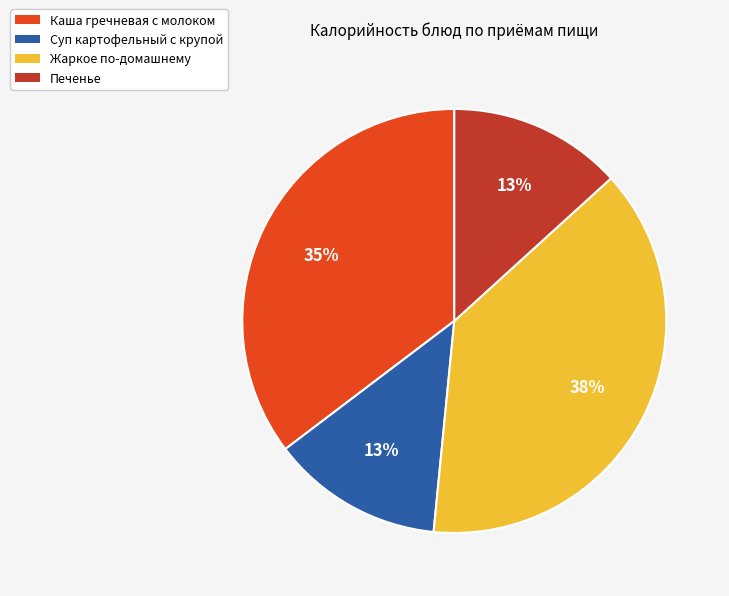

Is there a majority slice in this chart?

No